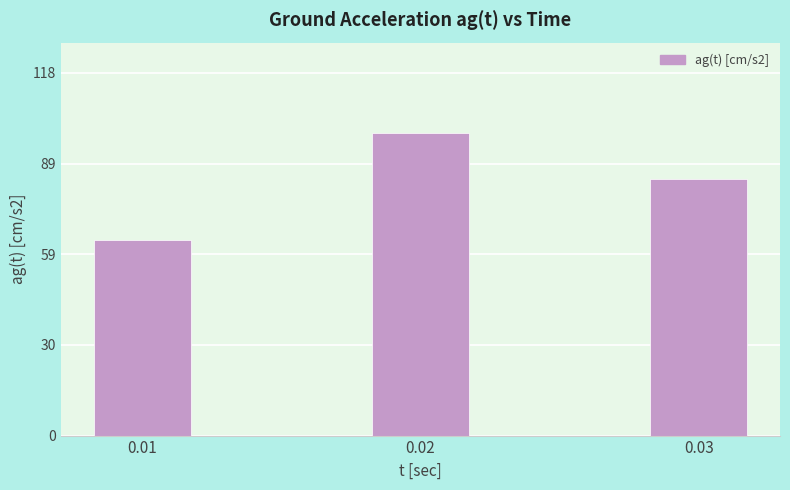

At which category does the chart reach its peak across all series?

0.02